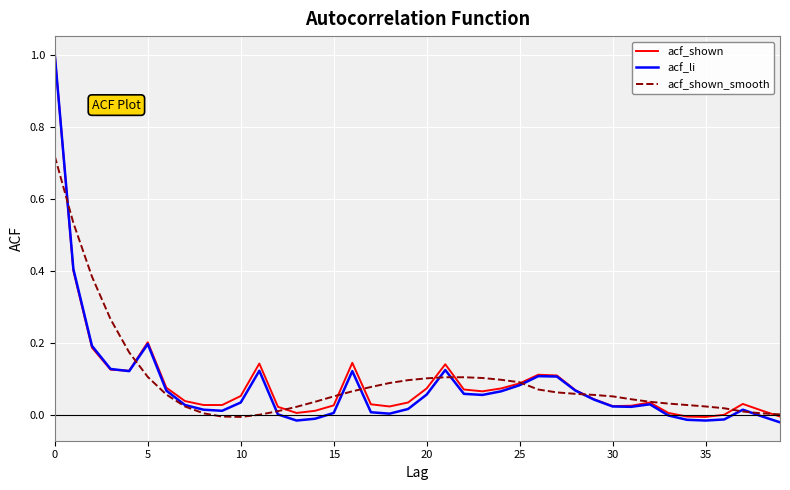

What is the maximum value shown in the chart?

1.0